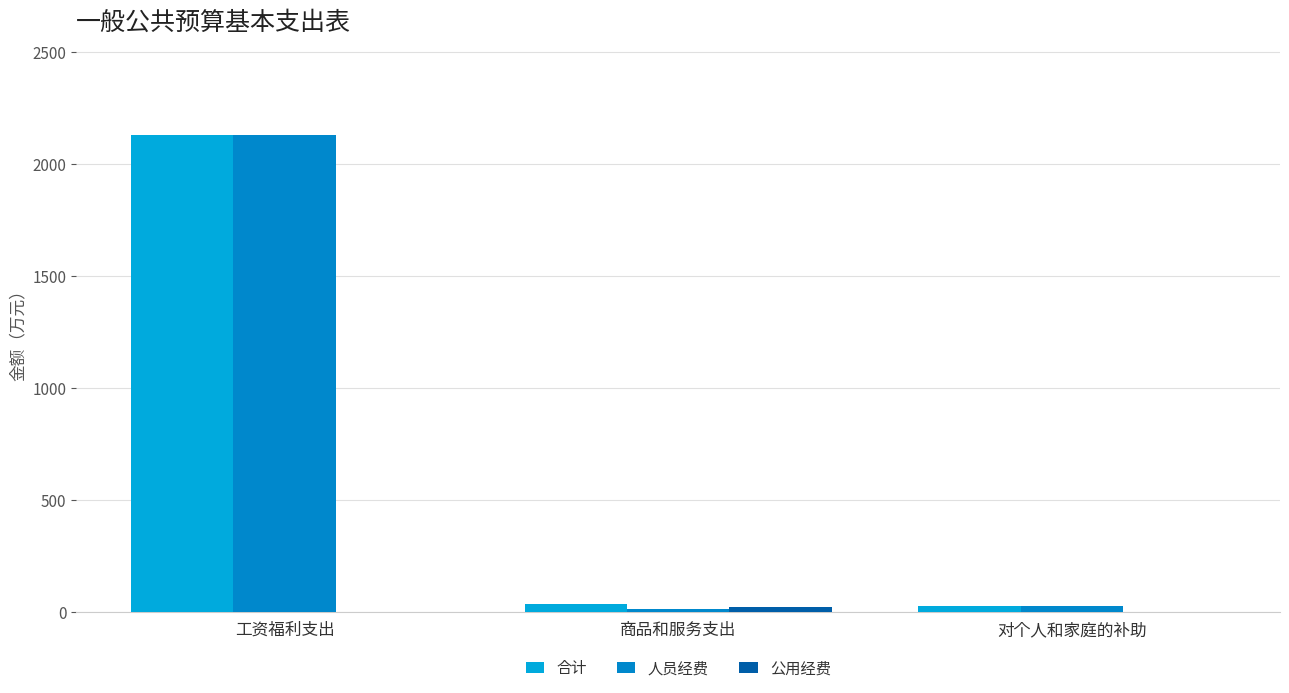

What position from the left is 对个人和家庭的补助?

3